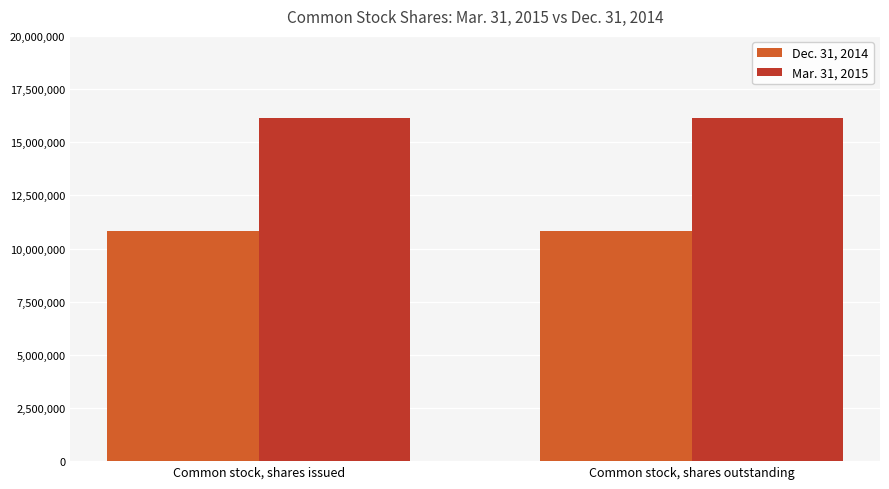

Reading right to left, list all the values displayed in this chart.

Dec. 31, 2014: 10805220	10805220
Mar. 31, 2015: 16137898	16137898